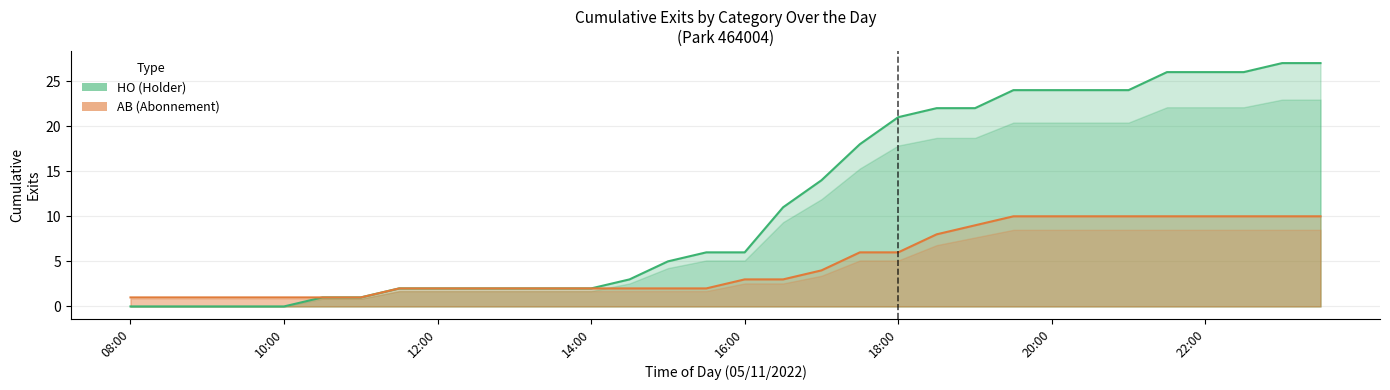

How many values in the AB (Abonnement) series are below 3?

16